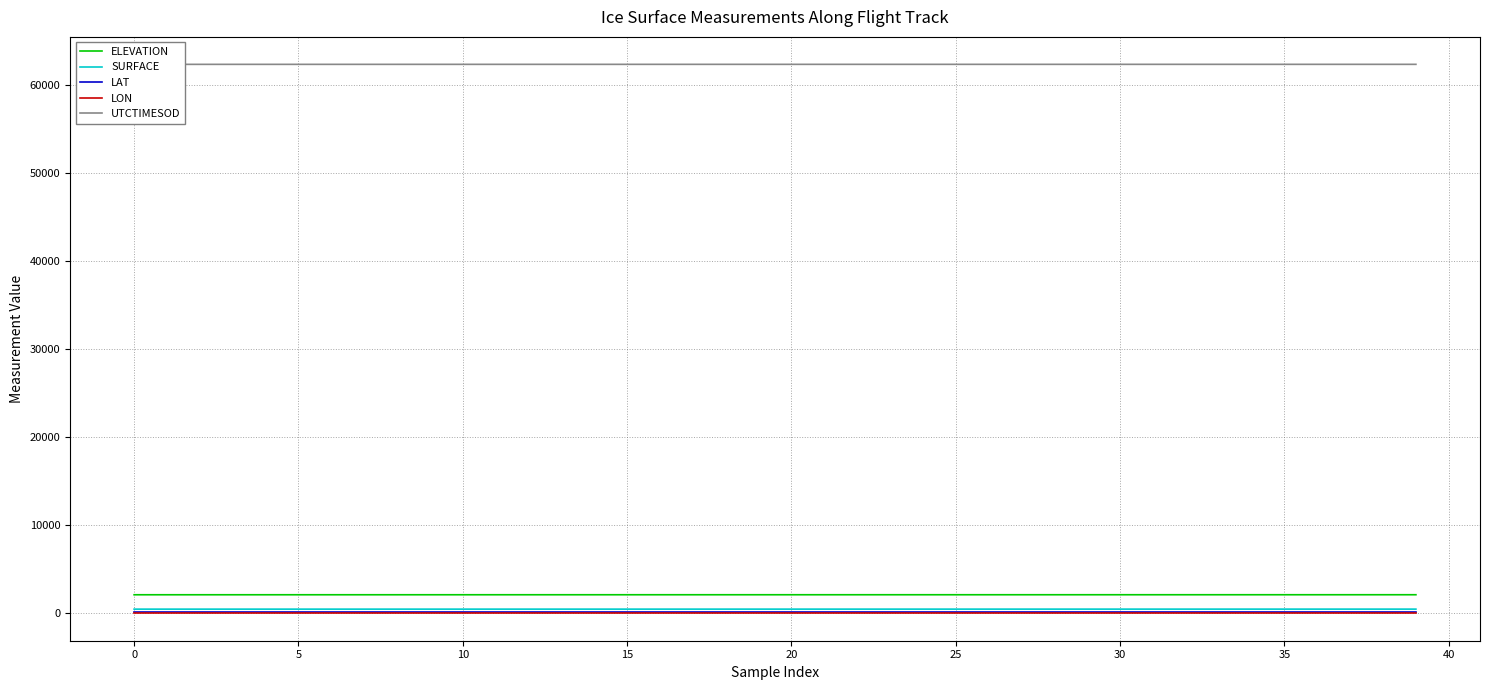

Reading left to right, transcribe all the data shown in this chart.

ELEVATION: 2066.8	2066.9	2067.0	2067.0	2067.1	2067.2	2067.3	2067.3	2067.4	2067.5	2067.6	2067.7	2067.7	2067.8	2067.9	2068.0	2068.0	2068.1	2068.2	2068.3	2068.3	2068.4	2068.5	2068.5	2068.6	2068.7	2068.7	2068.8	2068.9	2068.9	2069.0	2069.0	2069.1	2069.1	2069.2	2069.2	2069.3	2069.4	2069.4	2069.4
SURFACE: 432.0	432.0	432.0	432.0	432.0	432.1	432.1	432.3	432.3	432.4	432.4	432.5	432.6	432.6	432.7	432.7	432.8	432.8	432.9	432.9	433.1	433.1	433.2	433.2	433.3	433.3	433.3	433.4	433.5	433.5	433.6	433.7	433.7	433.7	433.8	433.8	433.8	433.9	433.9	433.9
LAT: 66.1	66.1	66.1	66.1	66.1	66.1	66.1	66.1	66.1	66.1	66.1	66.1	66.1	66.1	66.1	66.1	66.1	66.1	66.1	66.1	66.1	66.1	66.1	66.1	66.1	66.1	66.1	66.1	66.1	66.1	66.1	66.1	66.1	66.1	66.1	66.1	66.1	66.1	66.1	66.1
LON: -39.2	-39.2	-39.2	-39.2	-39.2	-39.2	-39.2	-39.2	-39.2	-39.2	-39.2	-39.2	-39.2	-39.2	-39.2	-39.2	-39.2	-39.2	-39.2	-39.2	-39.2	-39.2	-39.2	-39.2	-39.2	-39.2	-39.2	-39.2	-39.2	-39.2	-39.2	-39.2	-39.2	-39.2	-39.2	-39.2	-39.2	-39.2	-39.2	-39.2
UTCTIMESOD: 62399.8	62399.9	62399.9	62400.0	62400.0	62400.0	62400.1	62400.1	62400.2	62400.2	62400.2	62400.3	62400.3	62400.4	62400.4	62400.5	62400.5	62400.5	62400.6	62400.6	62400.7	62400.7	62400.7	62400.8	62400.8	62400.9	62400.9	62400.9	62401.0	62401.0	62401.1	62401.1	62401.2	62401.2	62401.2	62401.3	62401.3	62401.4	62401.4	62401.4